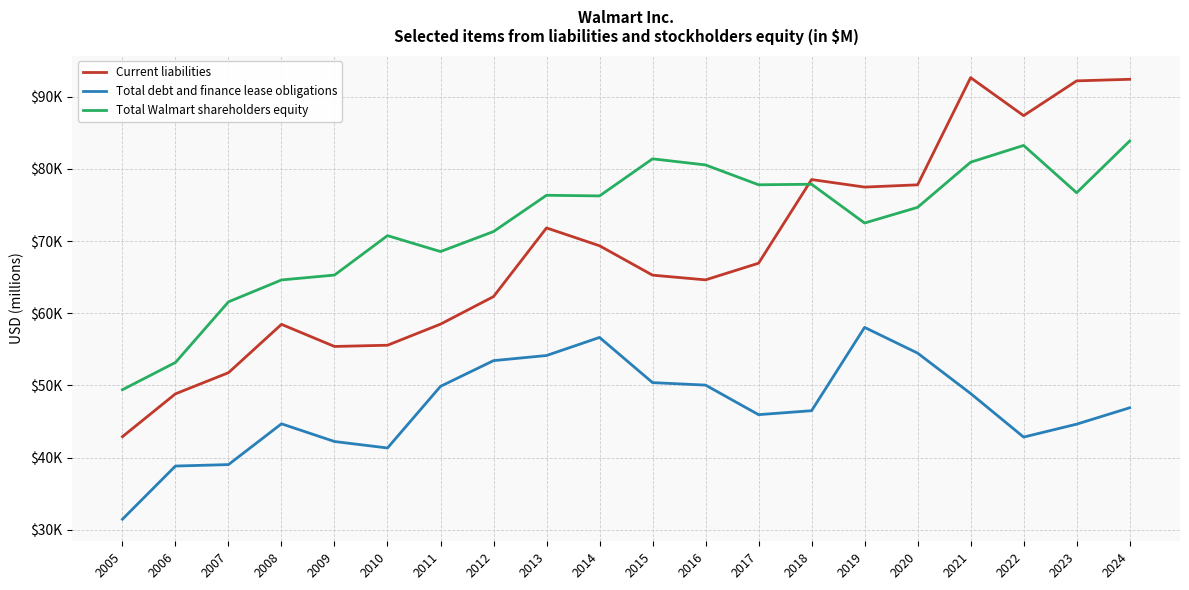

What is the value of the Current liabilities point at the 17th from the left?

92645